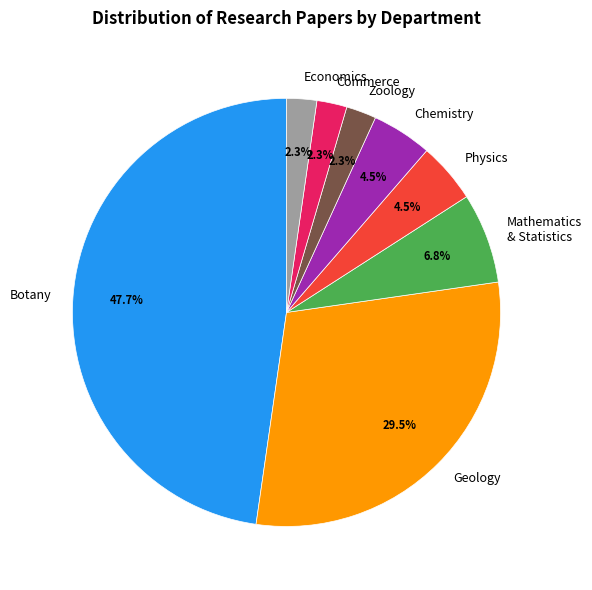

Which has a higher value, Botany or Physics?

Botany